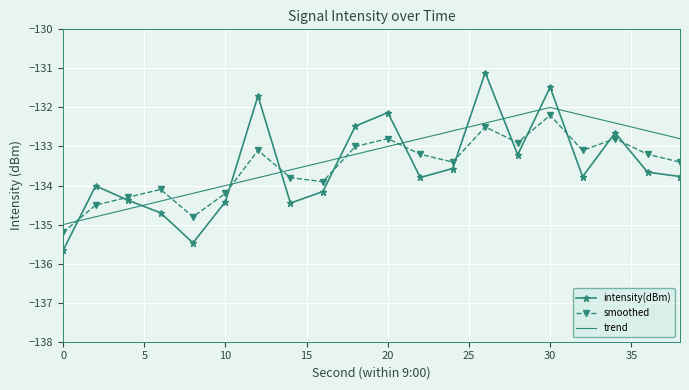

Which series has the largest range (max minus min)?

intensity(dBm)